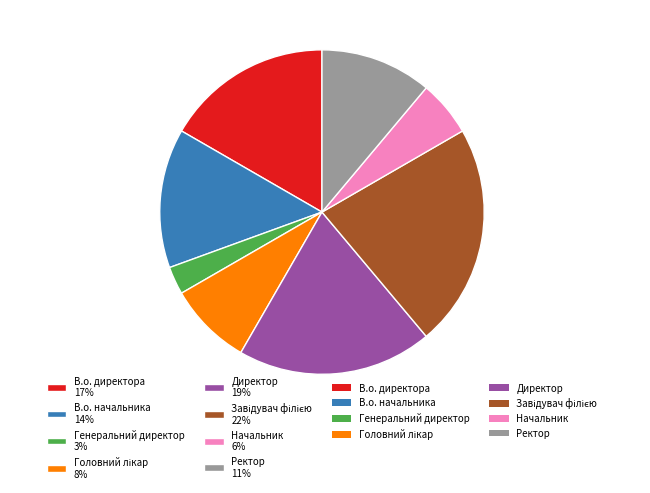

Combined, do Генеральний директор 3% and Начальник 6% account for over 50%?

No